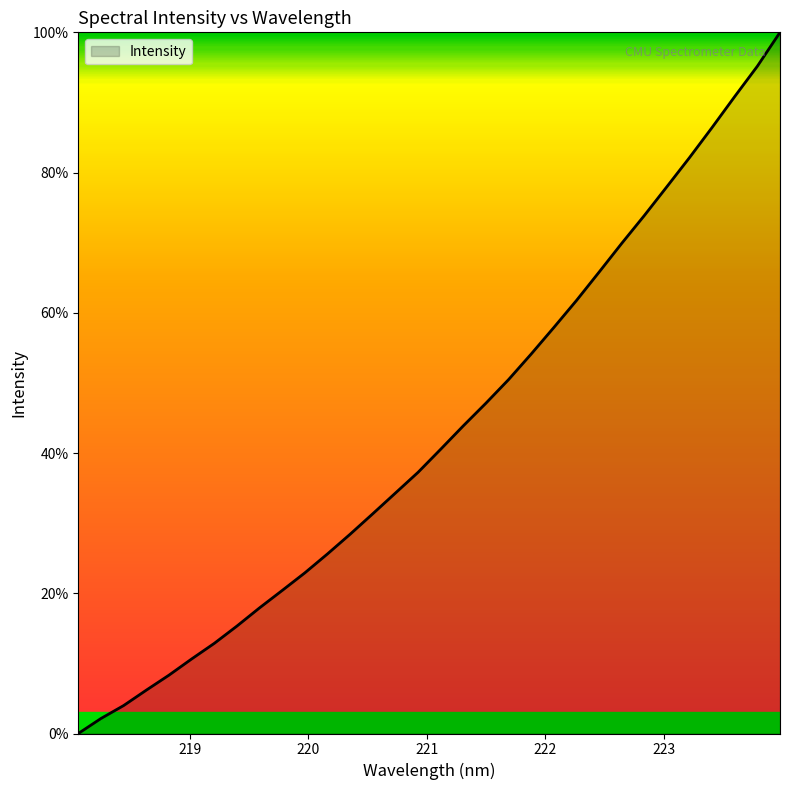

How many values are above zero?

31